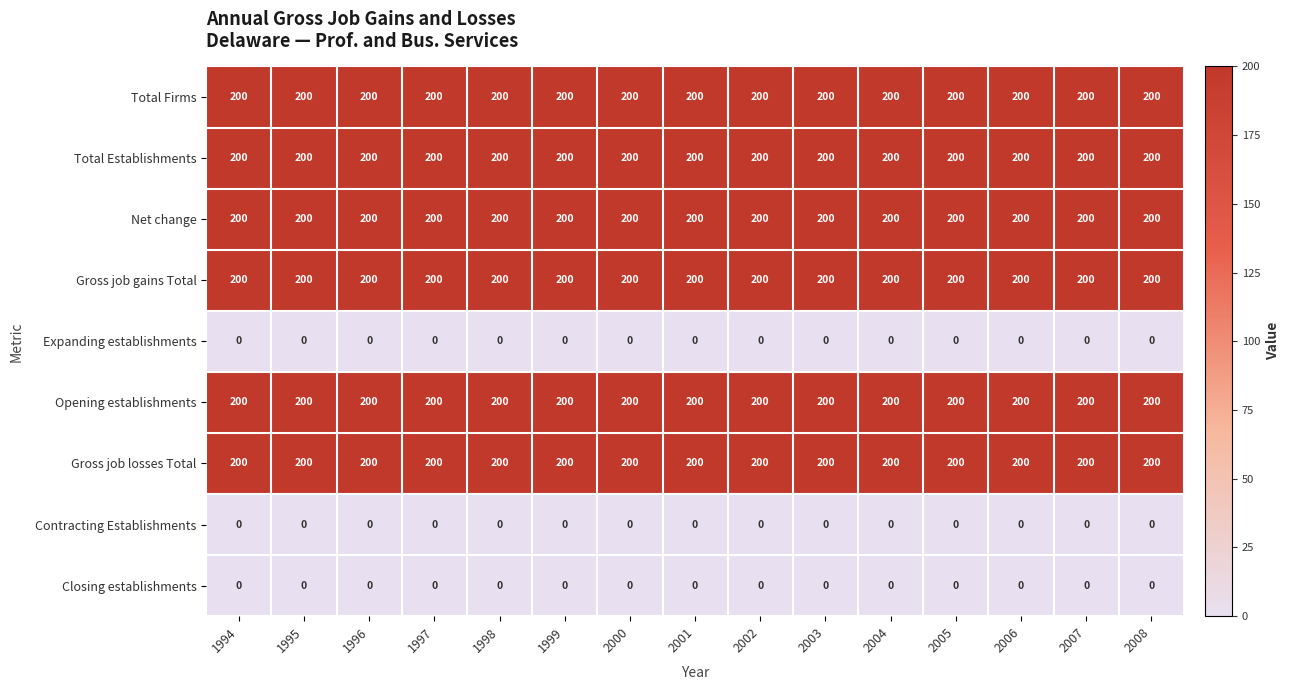

True or false: Net change has a value of 123 at 2005.

False